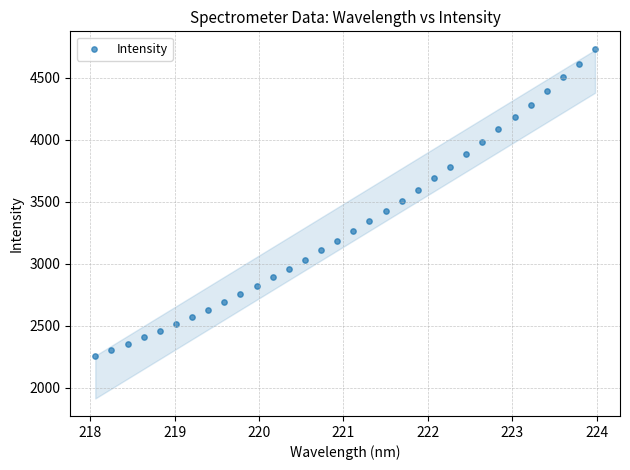

What is the range of X values (max minus min)?

5.9